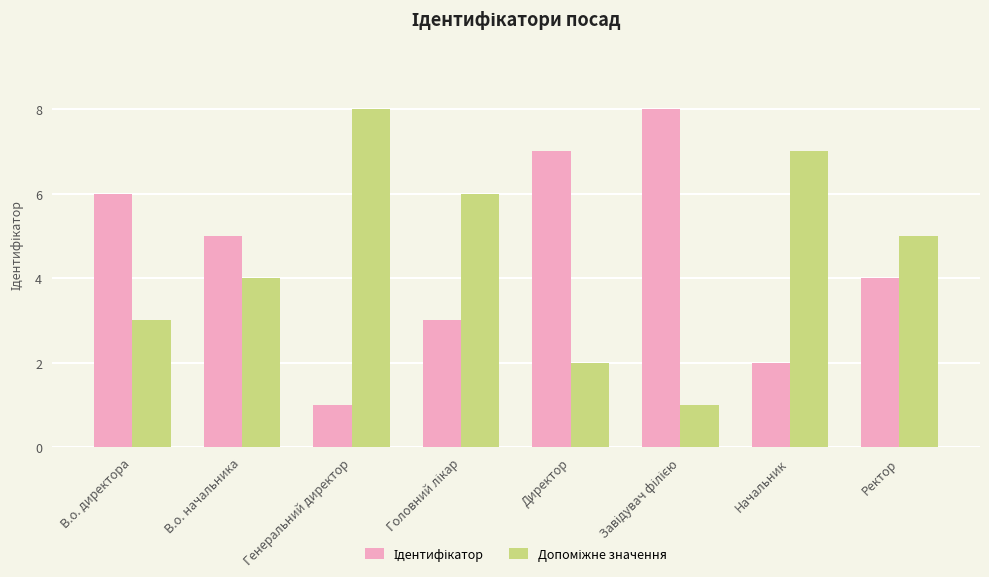

What is the total value across all series at Начальник?

9